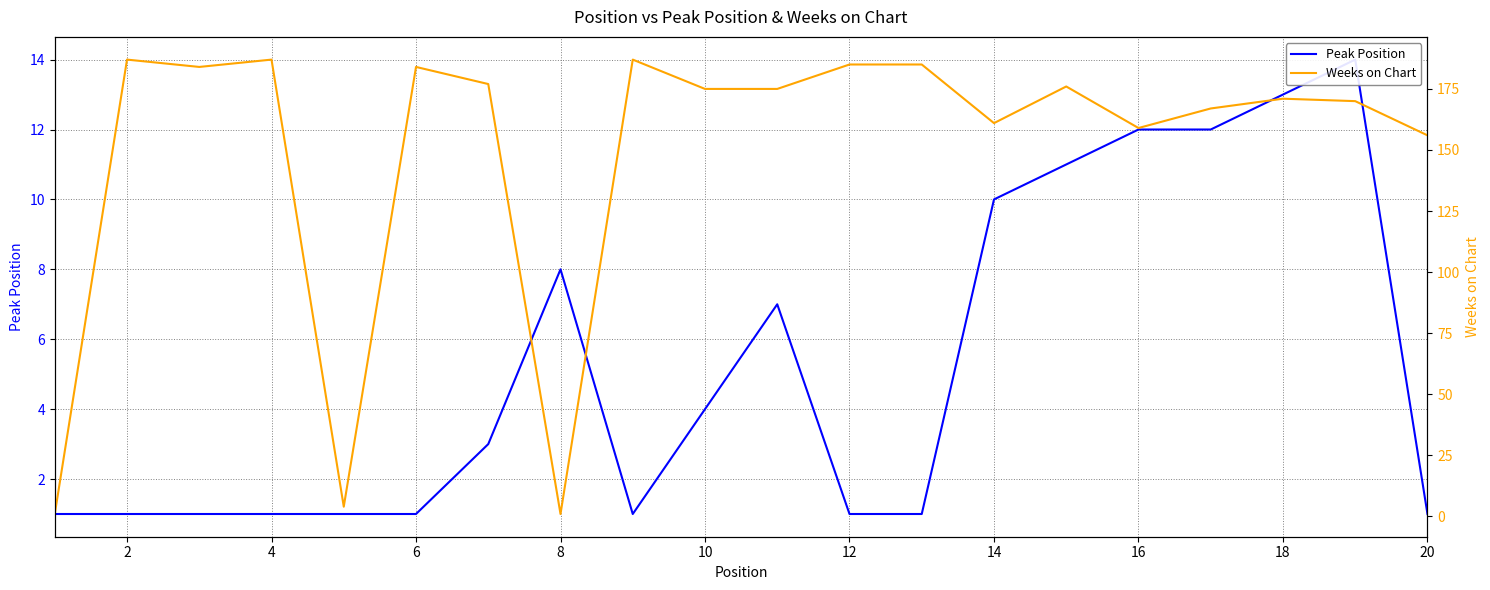

Which has a higher value, 2 or 8?

8